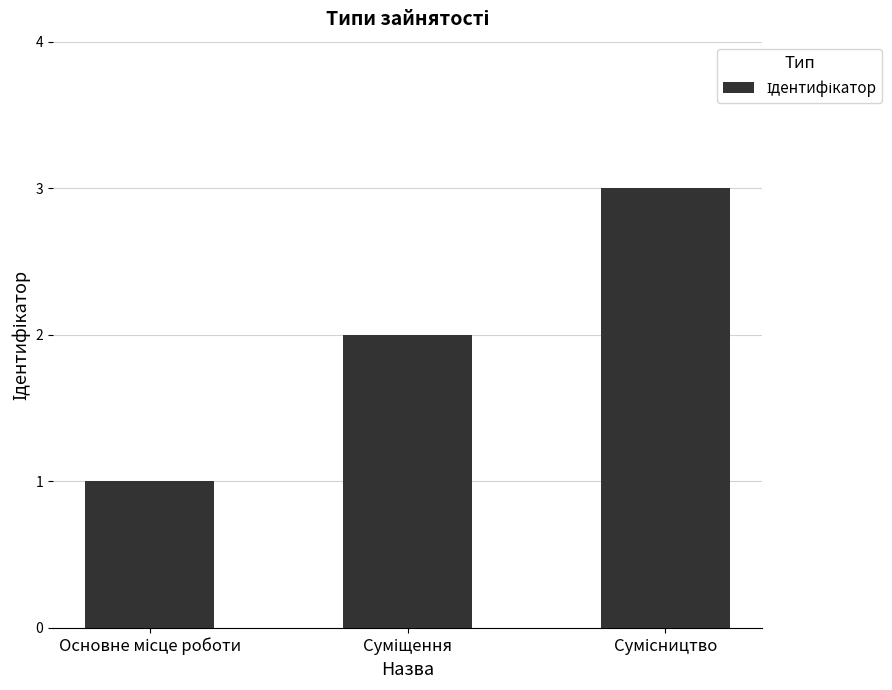

Reading right to left, extract all data points from this chart.

3	2	1